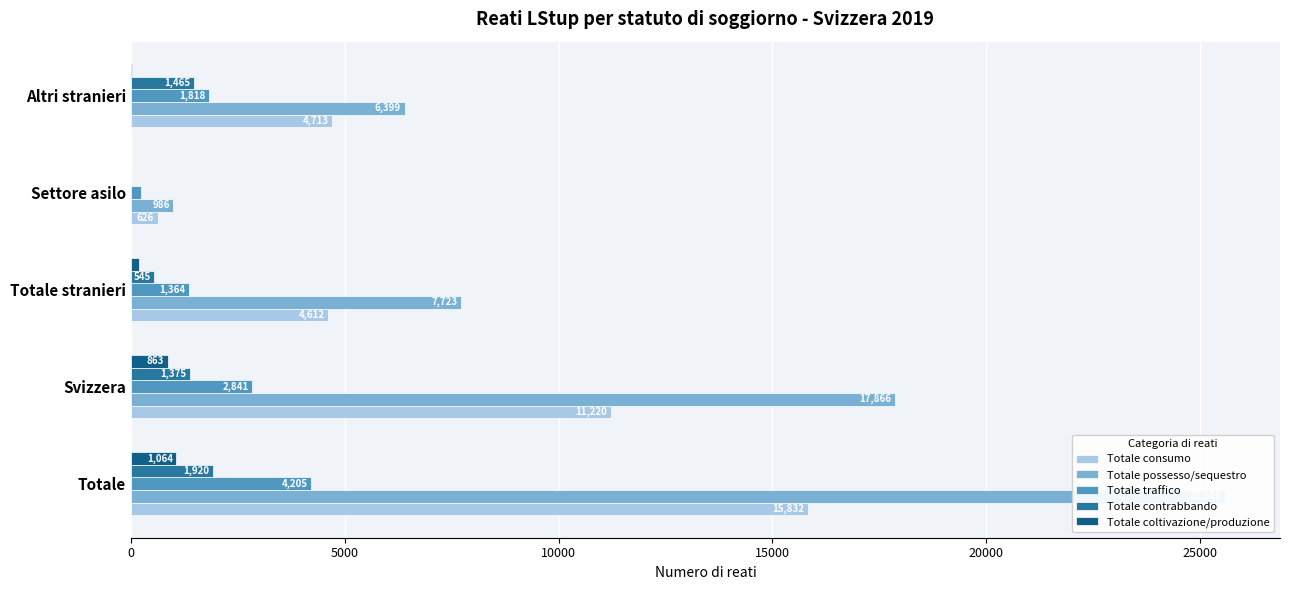

Between Svizzera and Totale stranieri, which series saw the biggest shift?

Totale possesso/sequestro